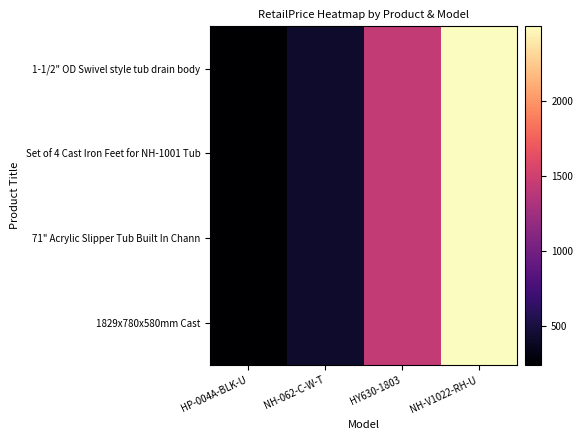

Reading left to right, extract all data points from this chart.

1-1/2" OD Swivel style tub drain body: HP-004A-BLK-U=237.3	NH-062-C-W-T=427.2	HY630-1803=1443.6	NH-V1022-RH-U=2498.8
Set of 4 Cast Iron Feet for NH-1001 Tub: HP-004A-BLK-U=237.3	NH-062-C-W-T=427.2	HY630-1803=1443.6	NH-V1022-RH-U=2498.8
71" Acrylic Slipper Tub Built In Chann: HP-004A-BLK-U=237.3	NH-062-C-W-T=427.2	HY630-1803=1443.6	NH-V1022-RH-U=2498.8
1829x780x580mm Cast: HP-004A-BLK-U=237.3	NH-062-C-W-T=427.2	HY630-1803=1443.6	NH-V1022-RH-U=2498.8